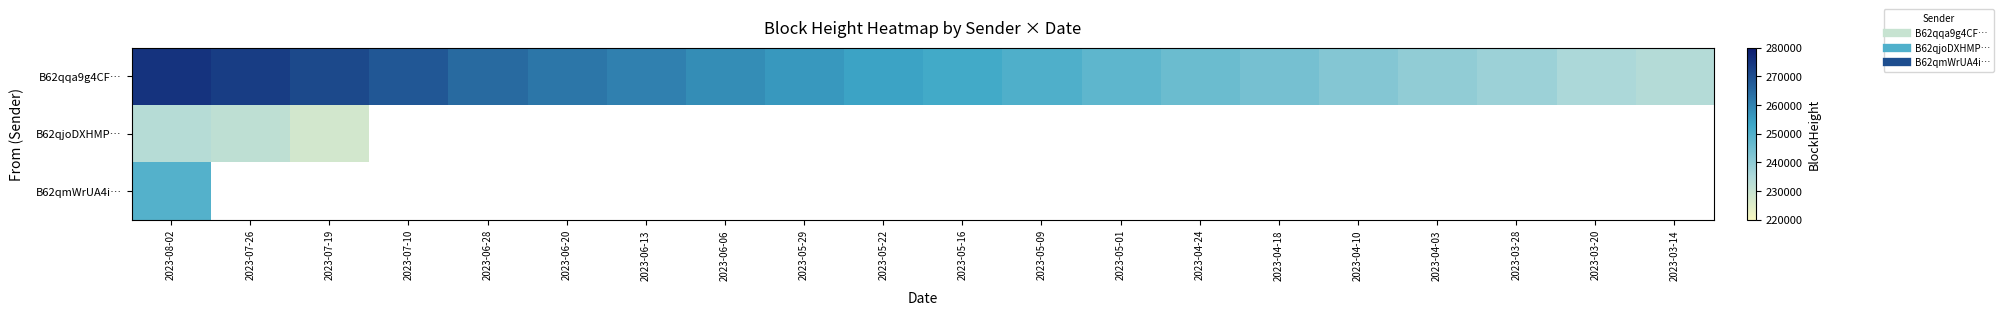

What value does the B62qqa9g4CF… series have at 2023-06-06?

258157.0